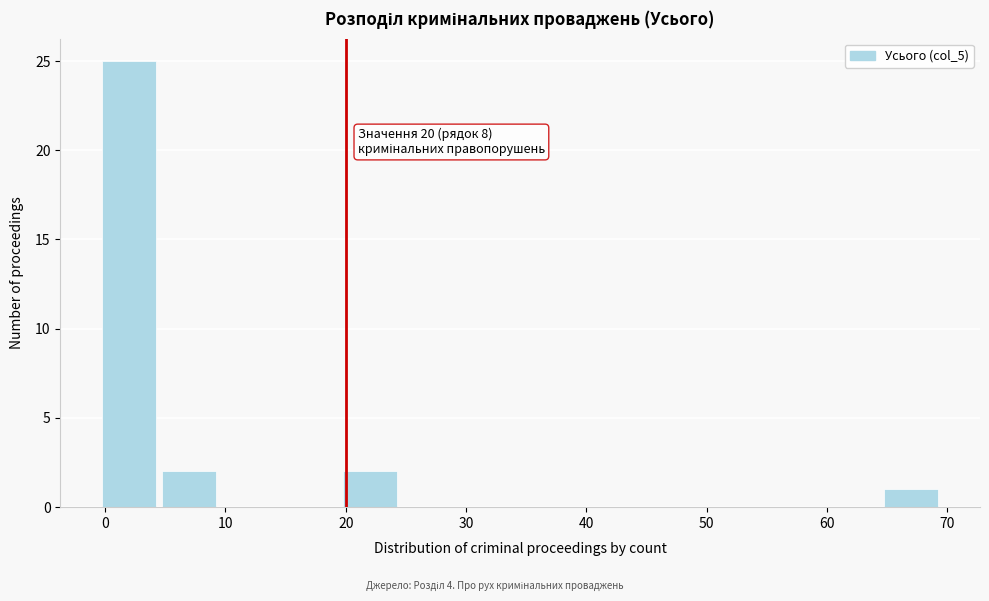

Which range on the x-axis has the tallest bar?

-0.5 to 4.5